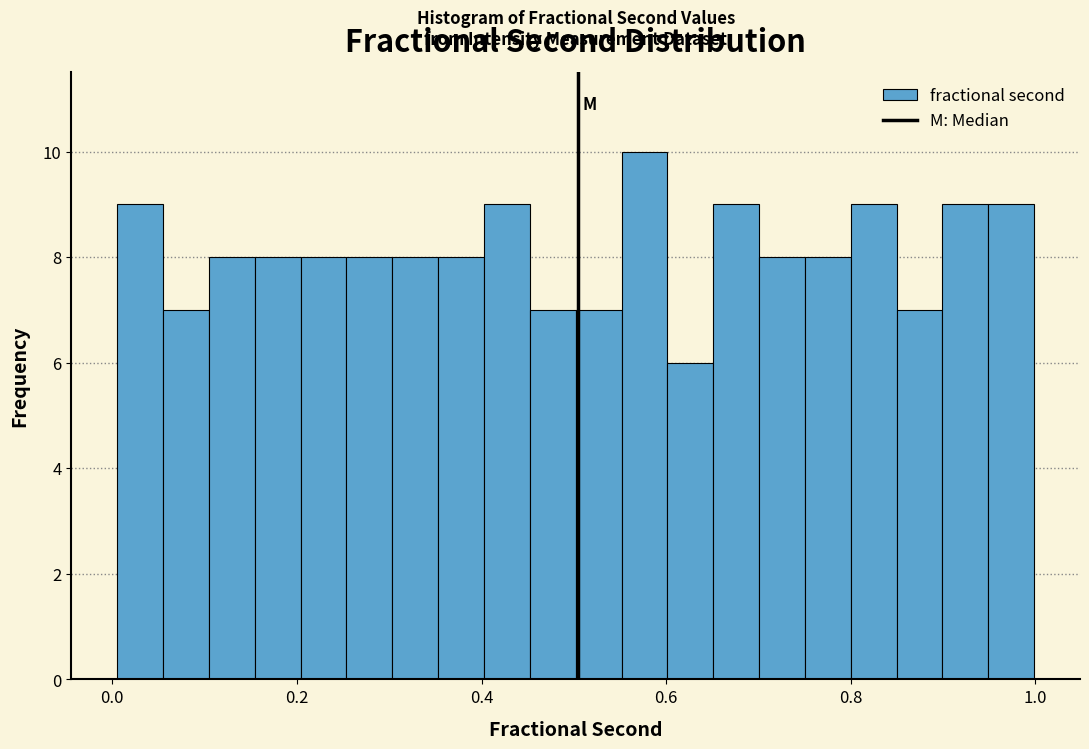

Read against the x-axis, roughly where is the centre of the tallest bar?

0.58